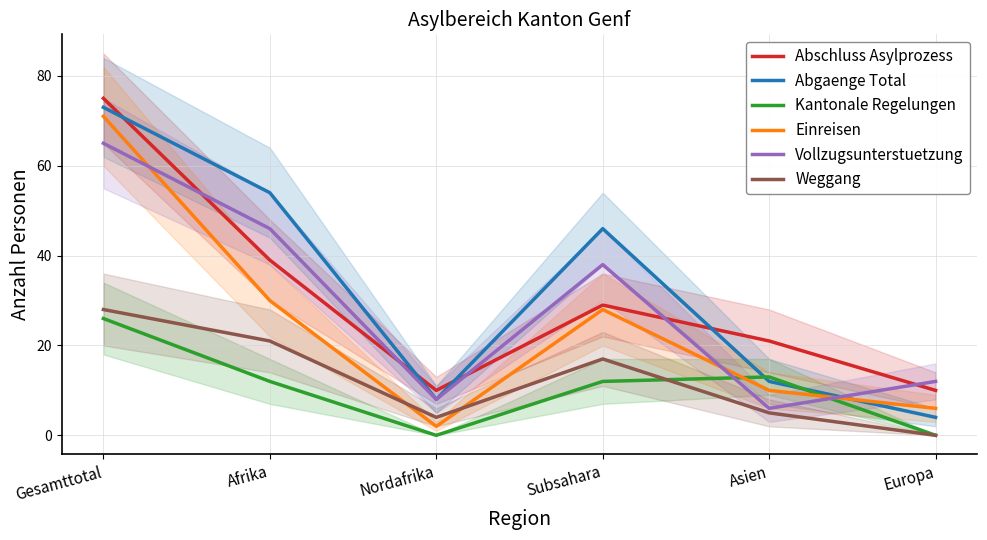

What is the average value of the Weggang series?

12